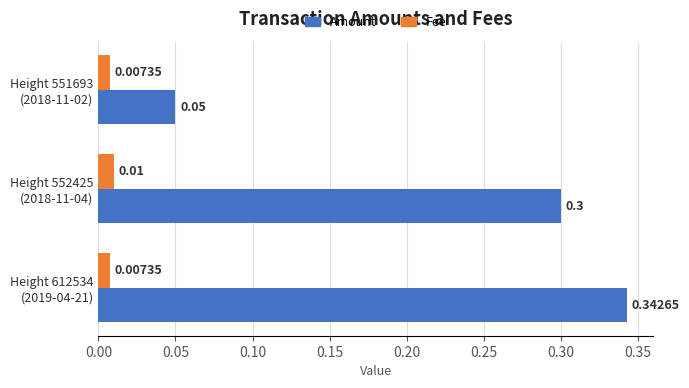

Which series has the widest spread of values?

Amount